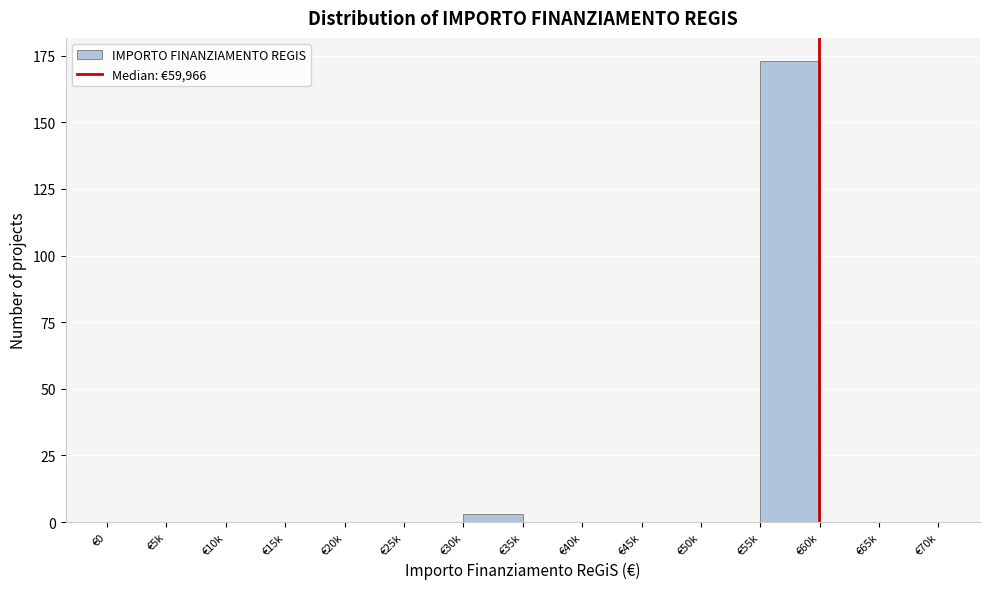

Reading left to right, transcribe all the data shown in this chart.

€0=0	€5k=0	€10k=0	€15k=0	€20k=0	€25k=0	€30k=3	€35k=0	€40k=0	€45k=0	€50k=0	€55k=173	€60k=0	€65k=0